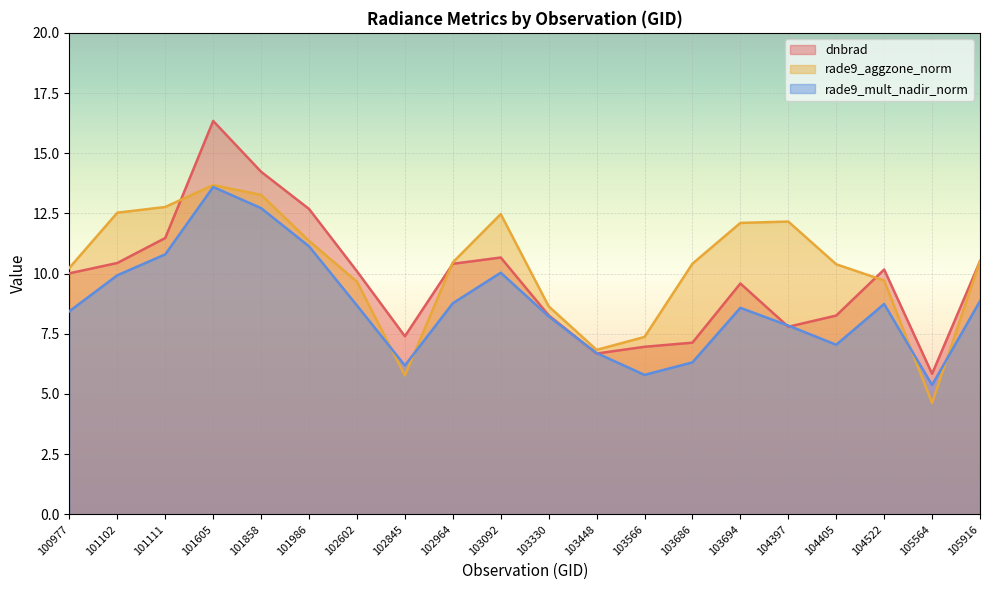

What is the sum of all rade9_mult_nadir_norm values?

173.7